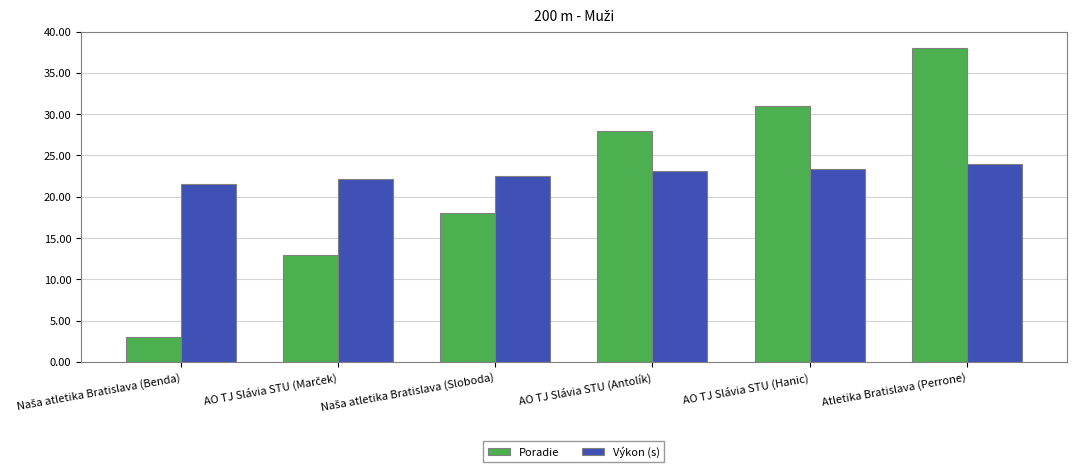

Which series has the widest spread of values?

Poradie